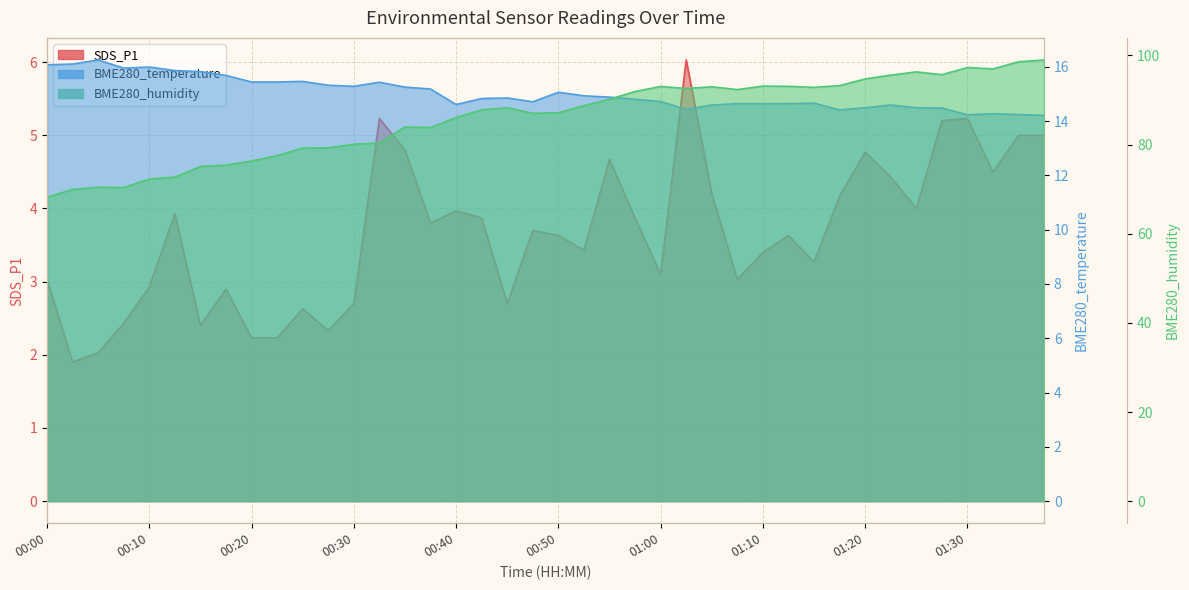

True or false: SDS_P1 and BME280_temperature cross at least once.

False